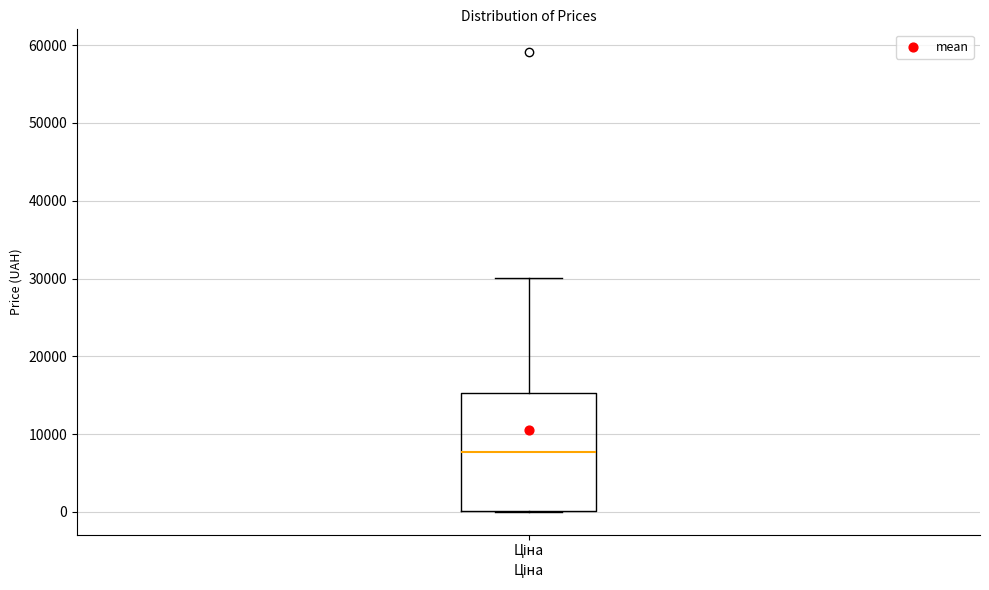

Transcribe this box plot: give where the median line is, the range the box spans, and where the two whiskers end, as read against the y-axis. The values are not printed on the chart, so give them approximately, as read against the axis.

median 8000, box 0 to 15000, whiskers 0 to 30000